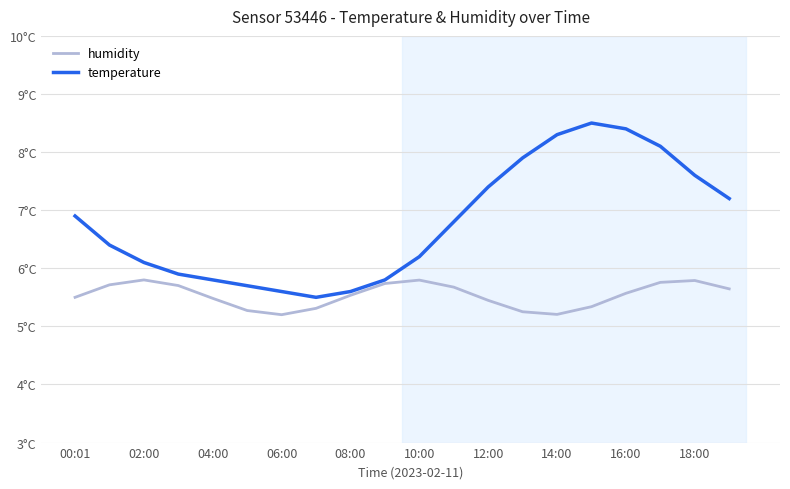

How many interior local peaks does the humidity series have?

3